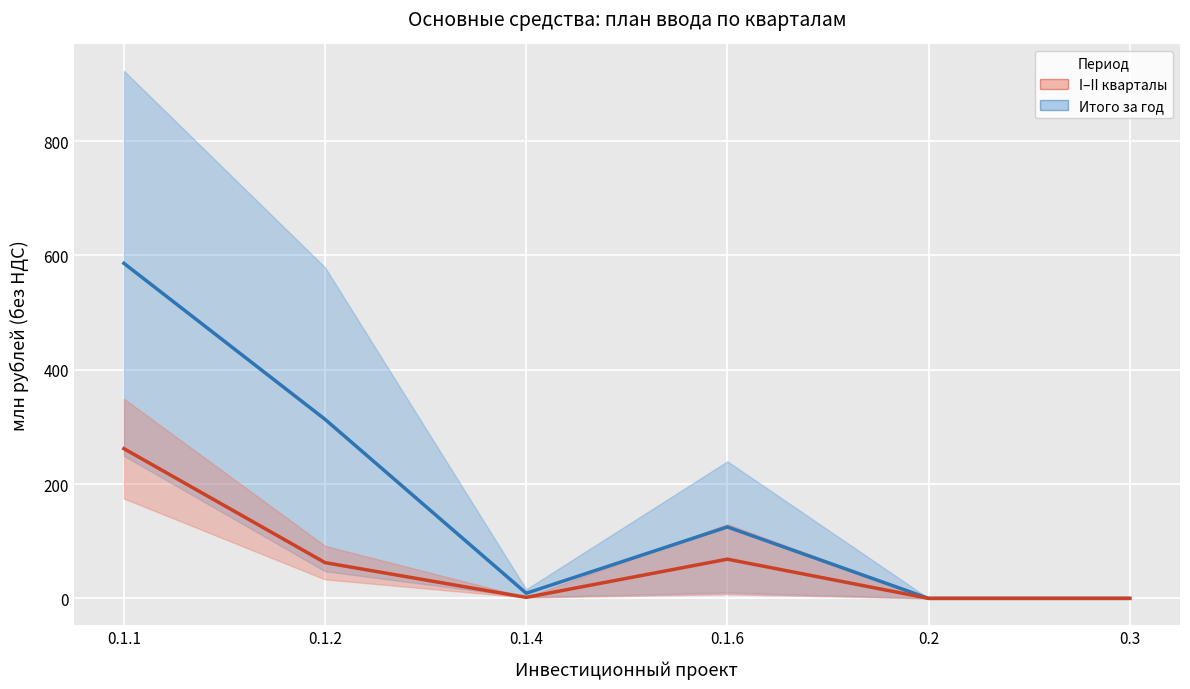

True or false: I–II кварталы and Итого за год intersect in this chart.

False